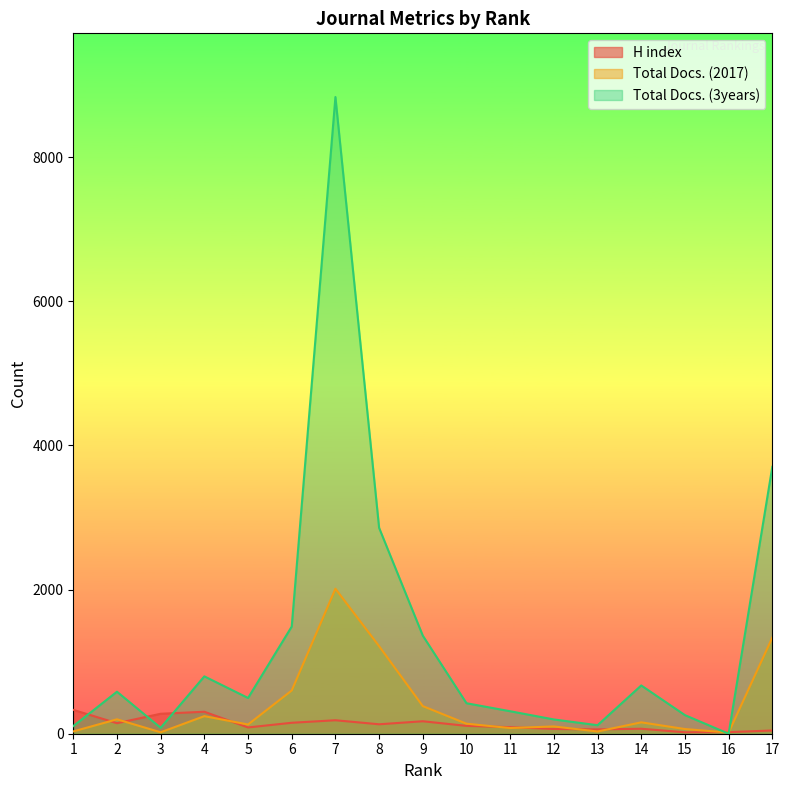

Which series has the largest total across all categories?

Total Docs. (3years)